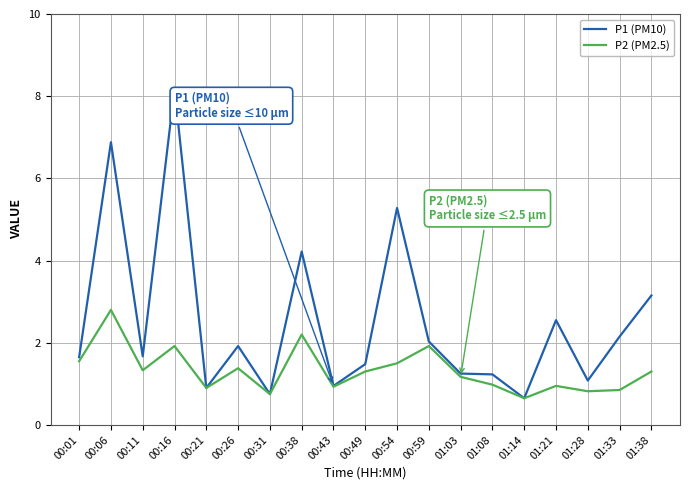

Which category has the highest value in the P1 (PM10) series?

00:16